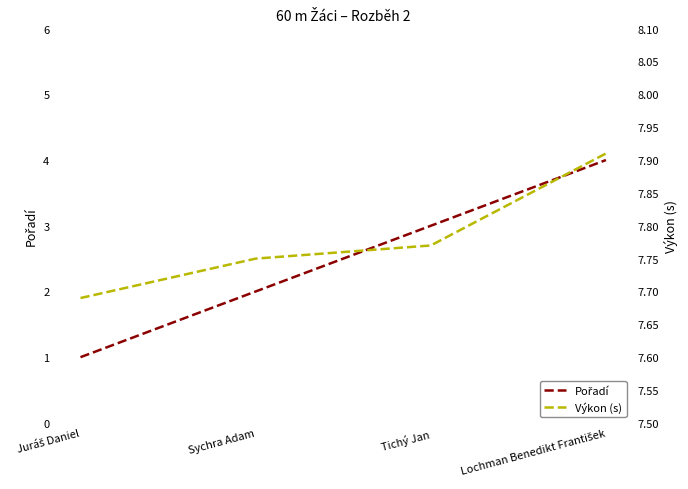

Is it true that Výkon (s) equals 1.6 at Sychra Adam?

False